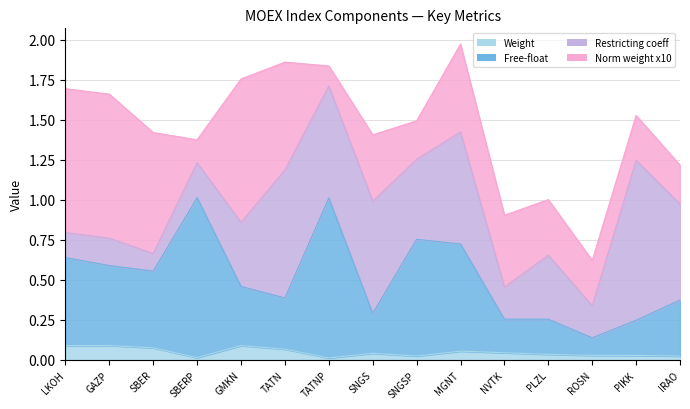

What is the label of the 5th point from the left?

GMKN